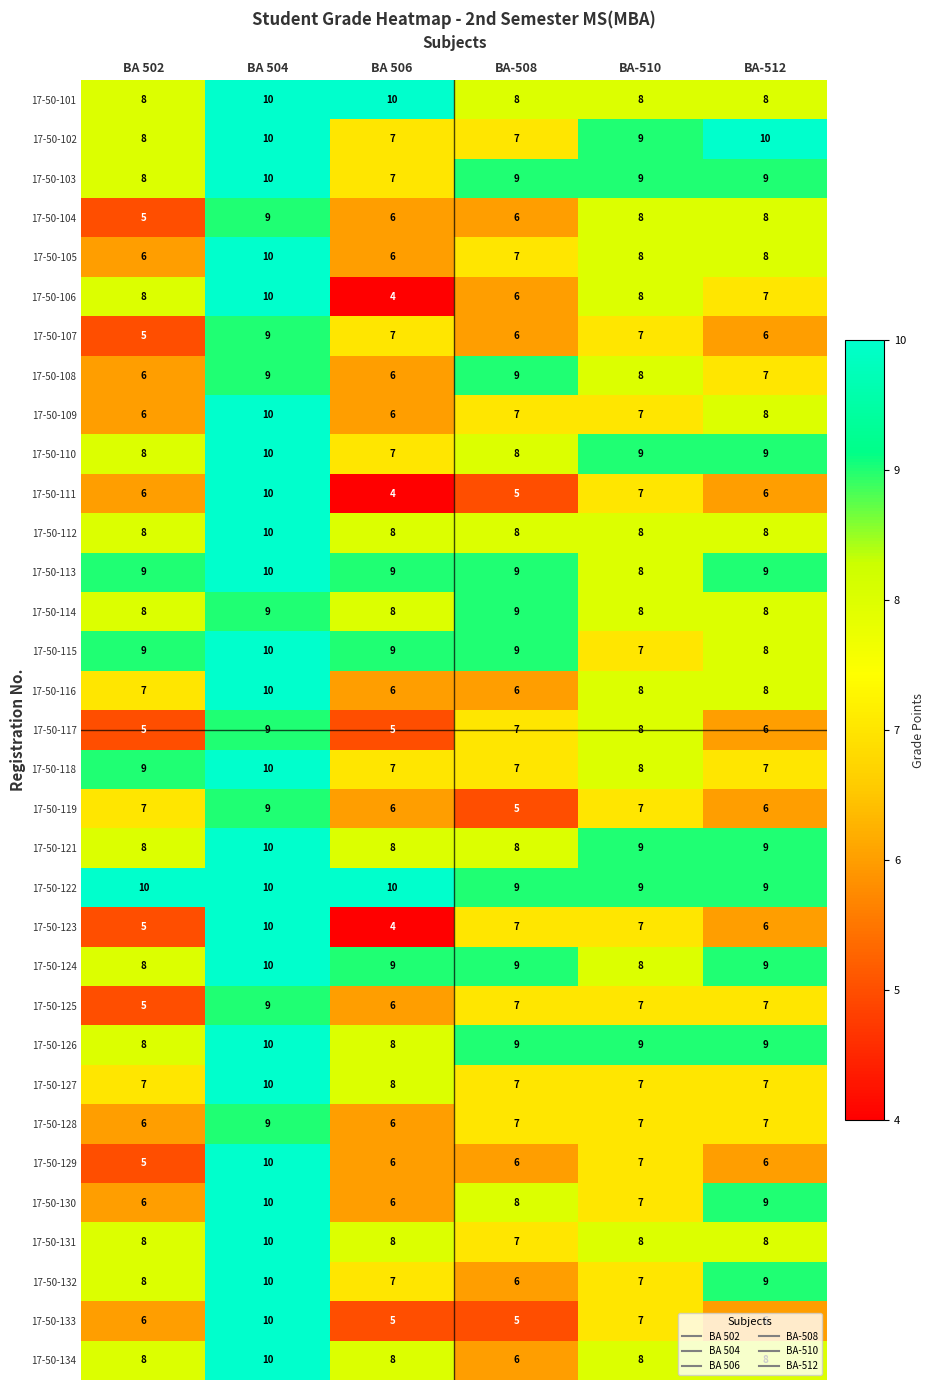

What is the maximum value shown in the chart?

10